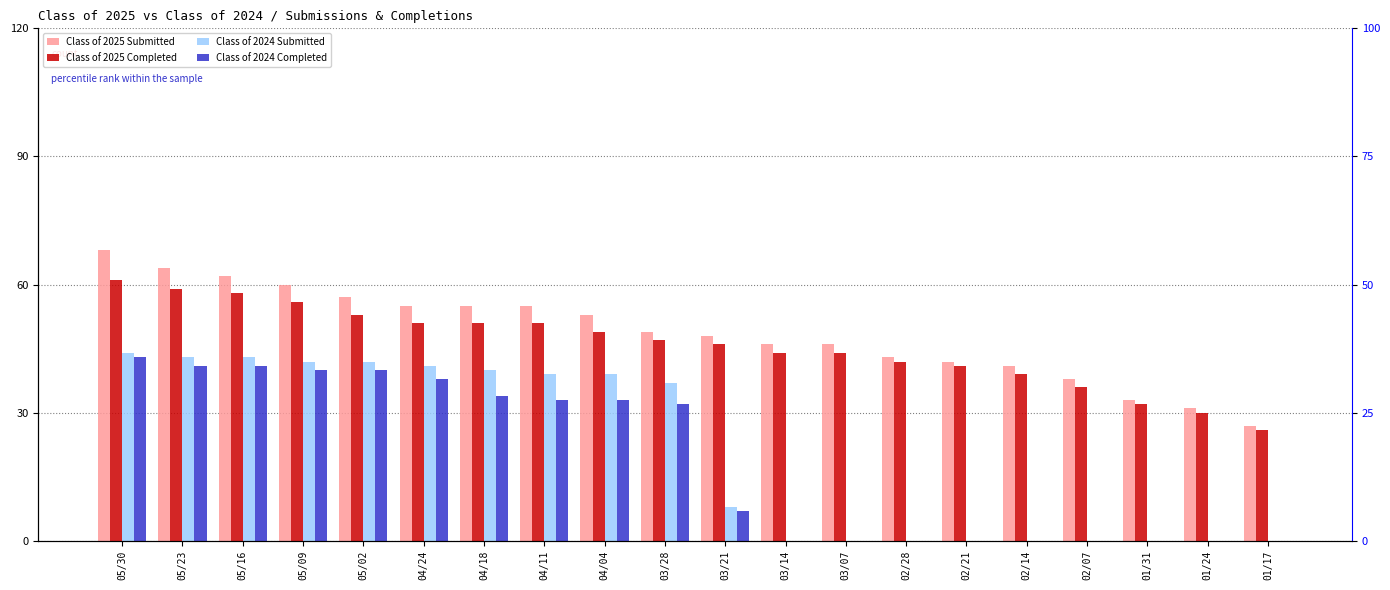

What is the difference between the Class of 2025 Completed values at 05/09 and 05/02?

3